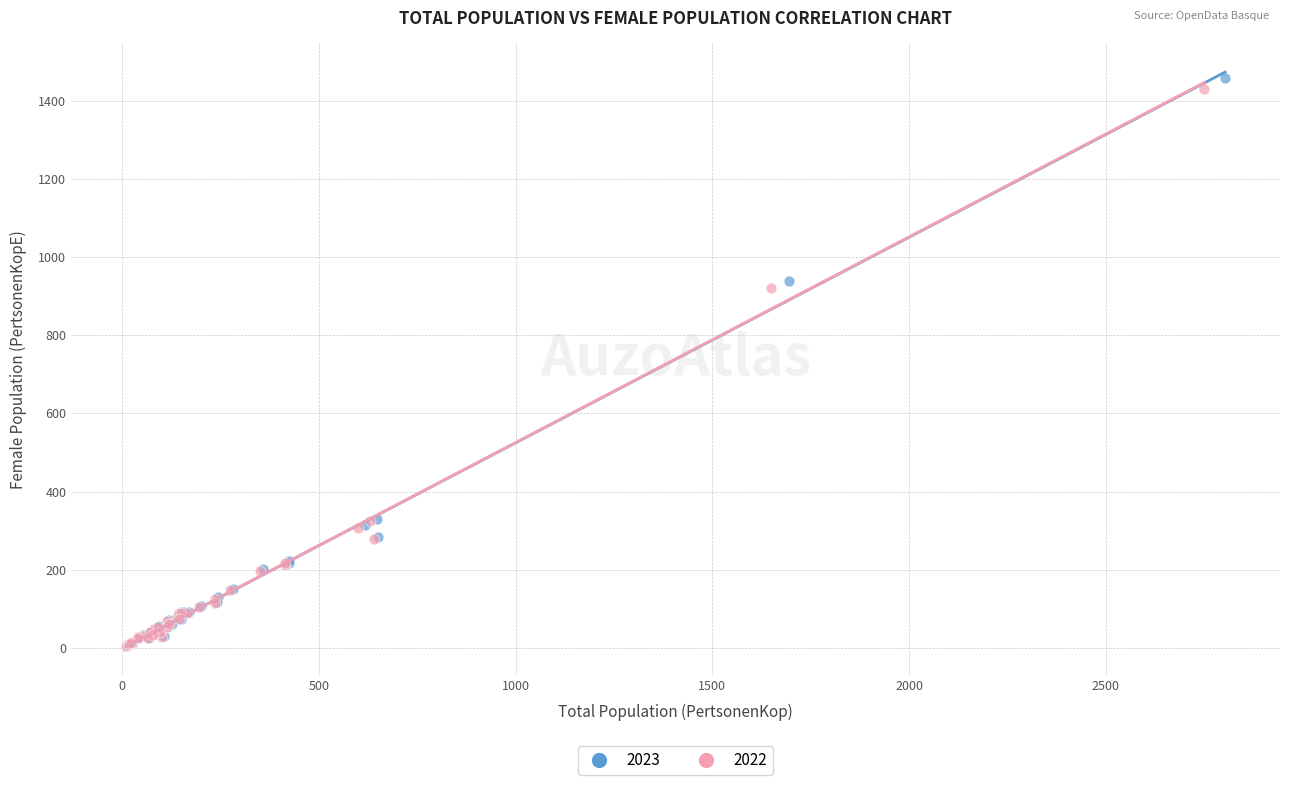

What are all the series names shown in the legend?

2023, 2022